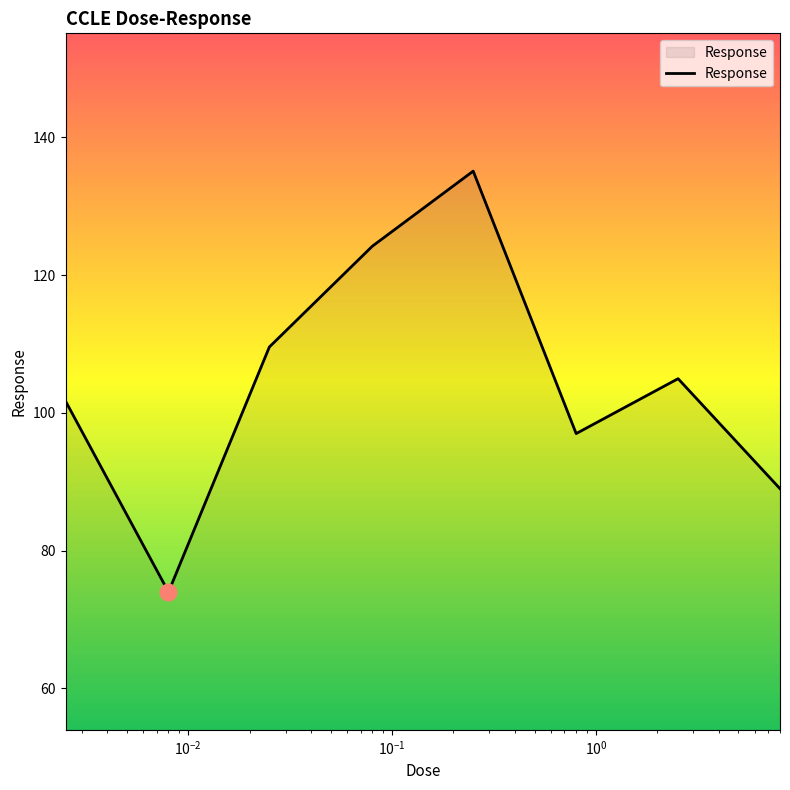

Count the number of categories in the chart.

8